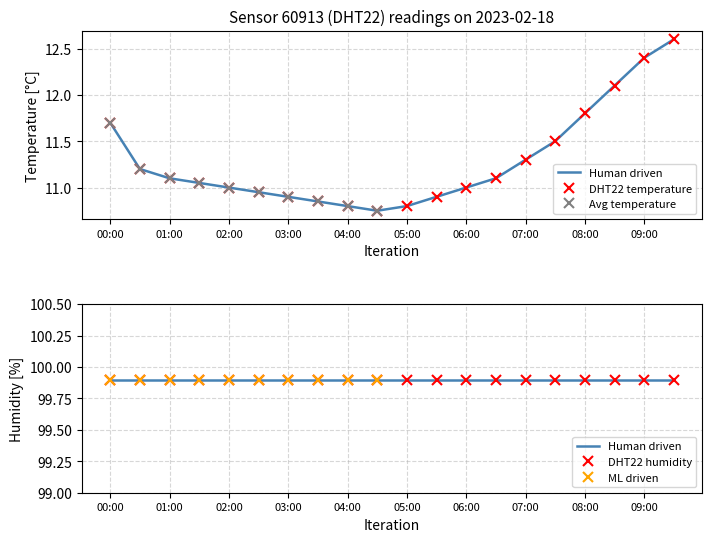

What is the ratio of the value at 03:30 to the value at 07:30?

0.9